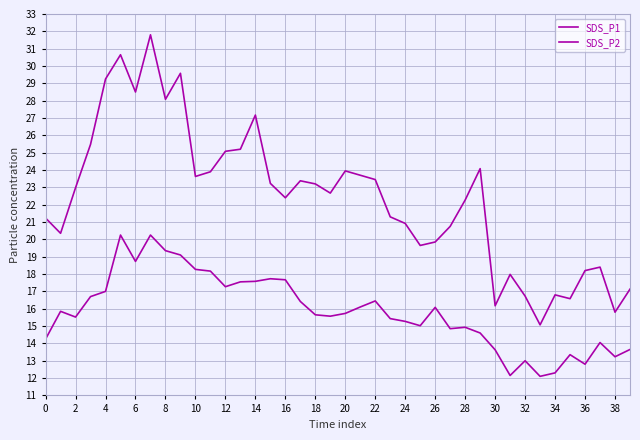

Rank the series by their maximum value, from lowest to highest.

SDS_P2, SDS_P1